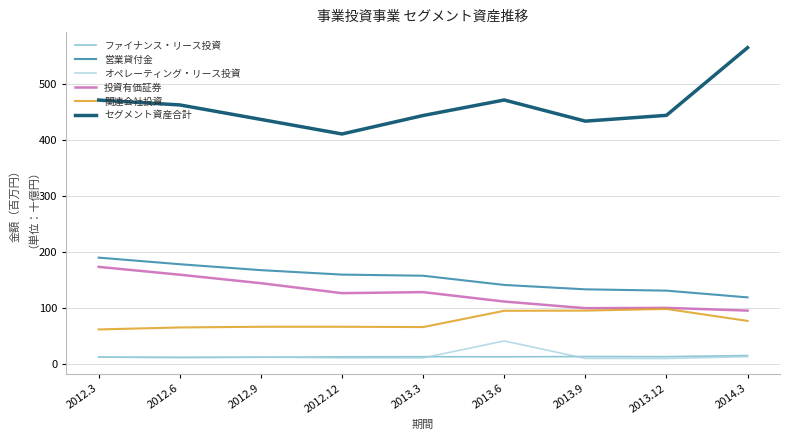

Is this an area chart (filled region under the line)?

No